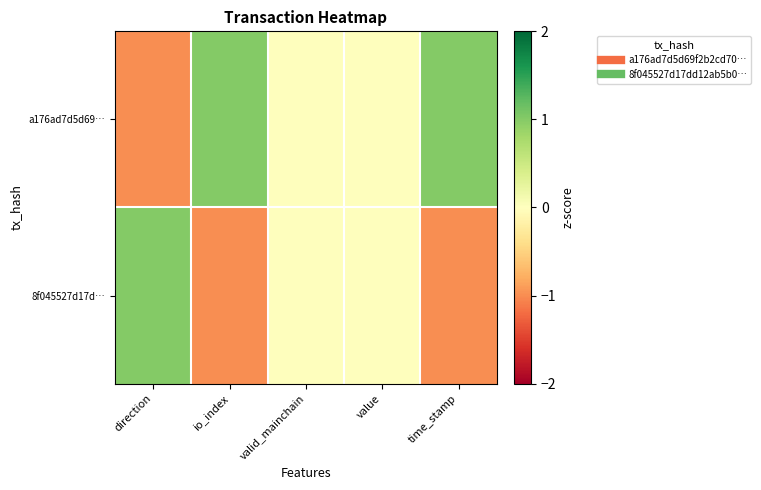

Which has a higher value, valid_mainchain or io_index?

io_index